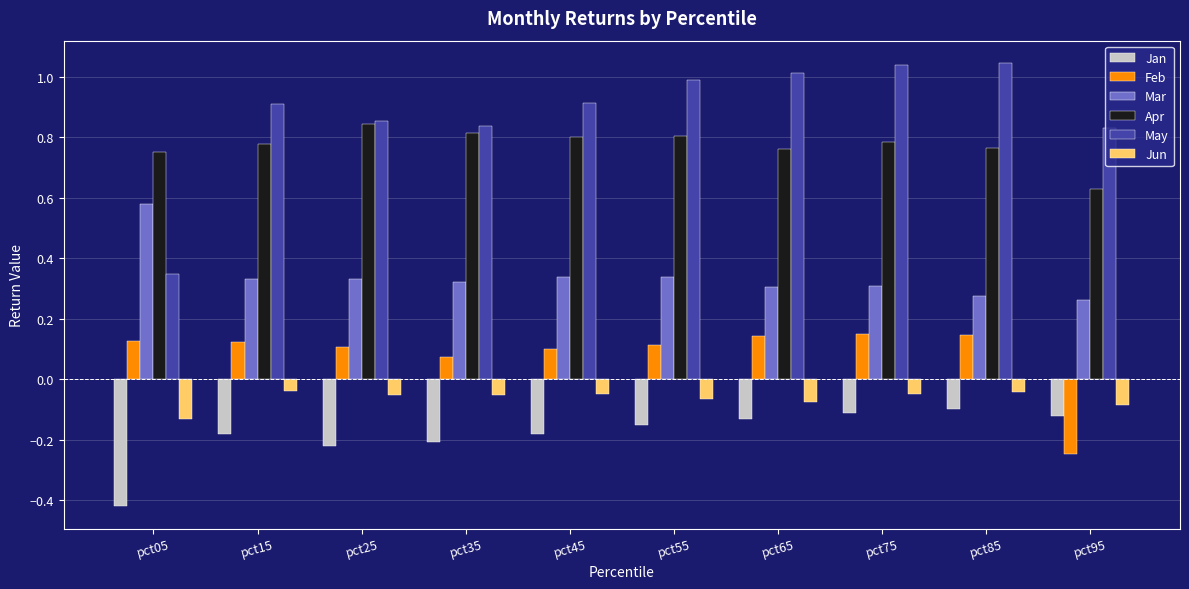

At which category does the chart reach its minimum across all series?

pct05